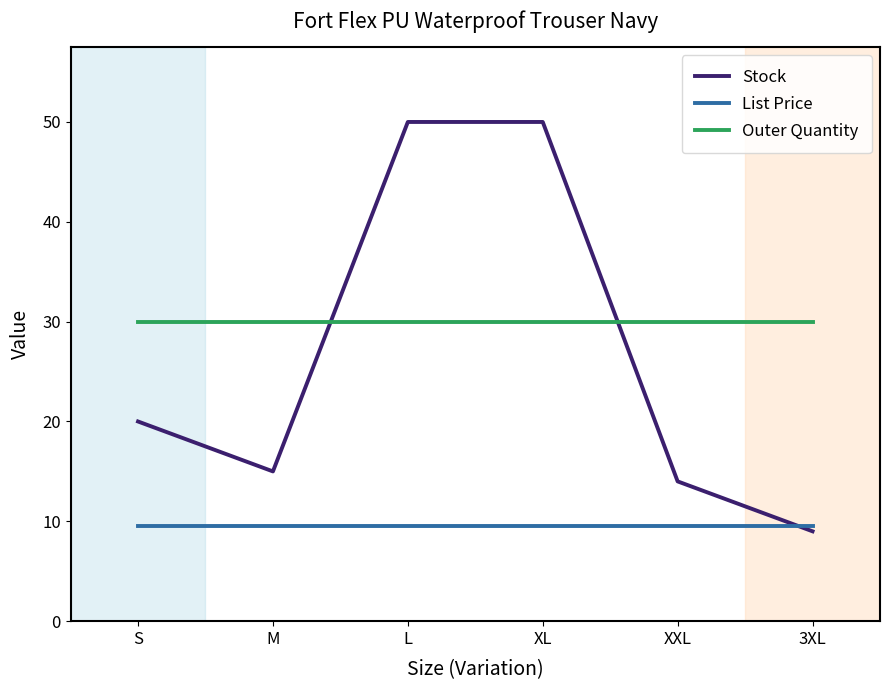

Reading right to left, list all the values displayed in this chart.

Stock: 3XL=9.0	XXL=14.0	XL=50.0	L=50.0	M=15.0	S=20.0
List Price: 3XL=9.5	XXL=9.5	XL=9.5	L=9.5	M=9.5	S=9.5
Outer Quantity: 3XL=30.0	XXL=30.0	XL=30.0	L=30.0	M=30.0	S=30.0